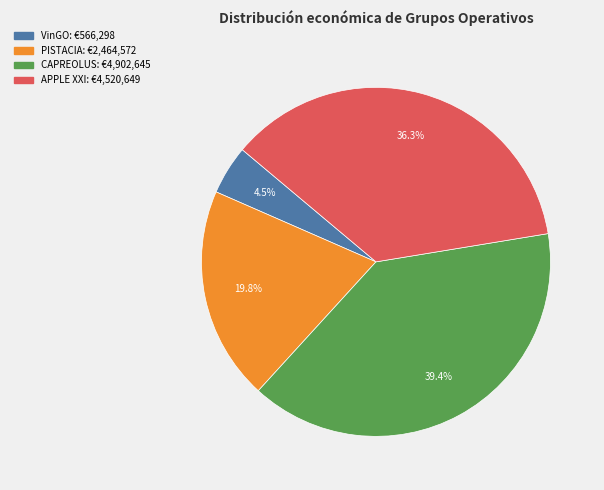

Does any single category account for the majority?

No